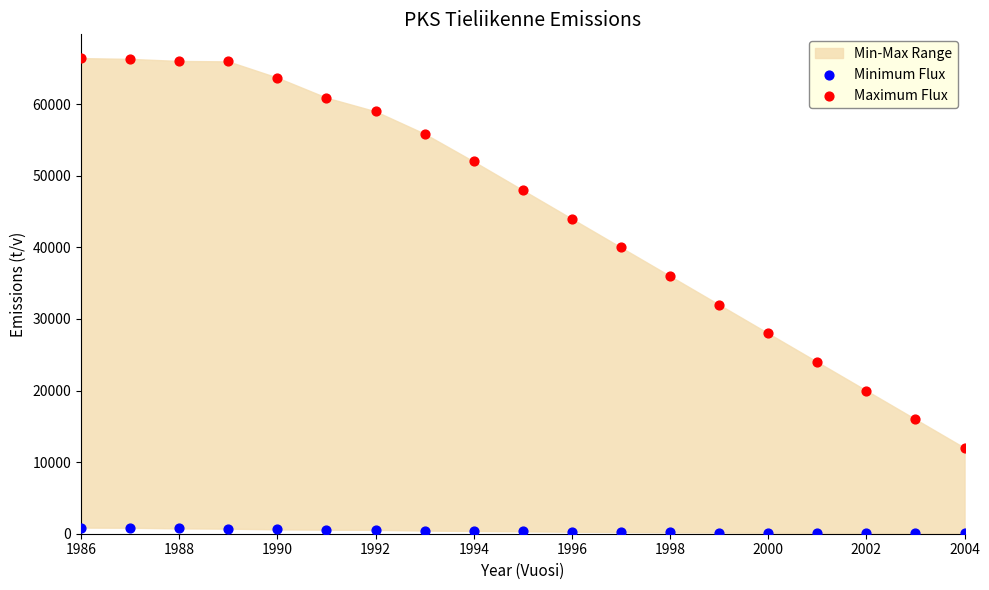

Which series contains the lowest Y value?

Minimum Flux